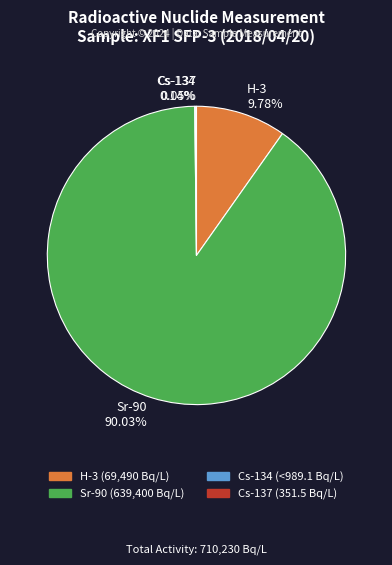

Is there a majority slice in this chart?

Yes